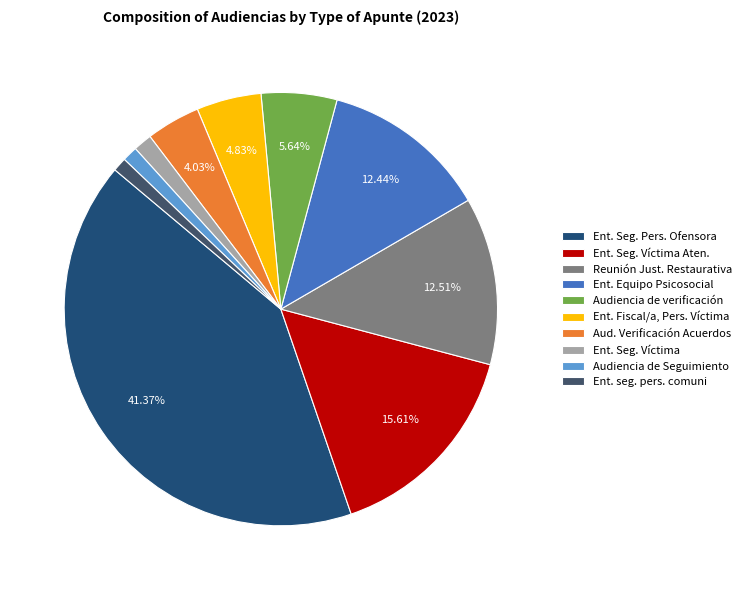

Count the number of slices in the pie.

10